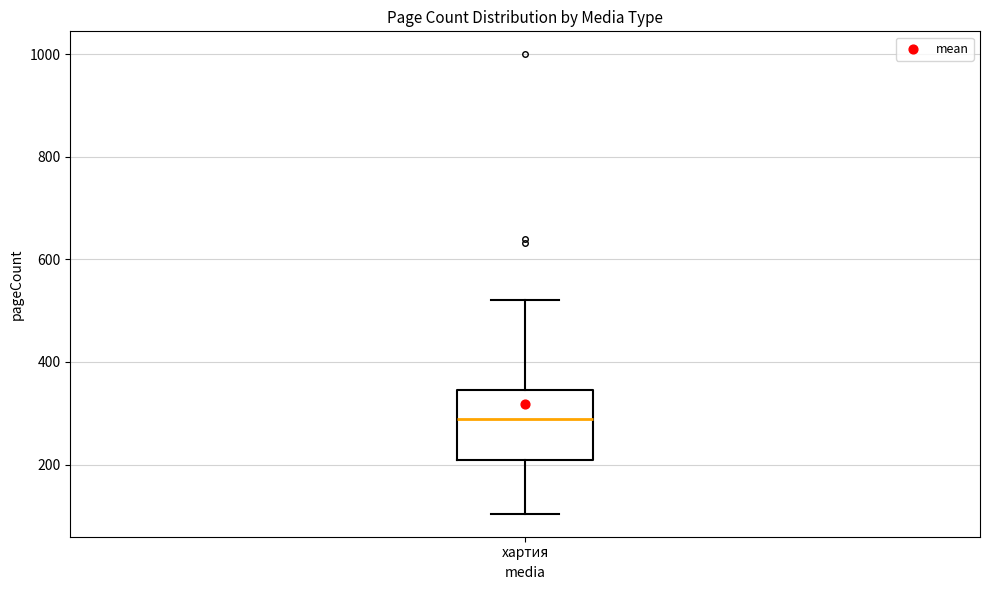

Where is the upper edge of the box for хартия on the y-axis? The values are not printed on the chart, so give them approximately, as read against the axis.

340